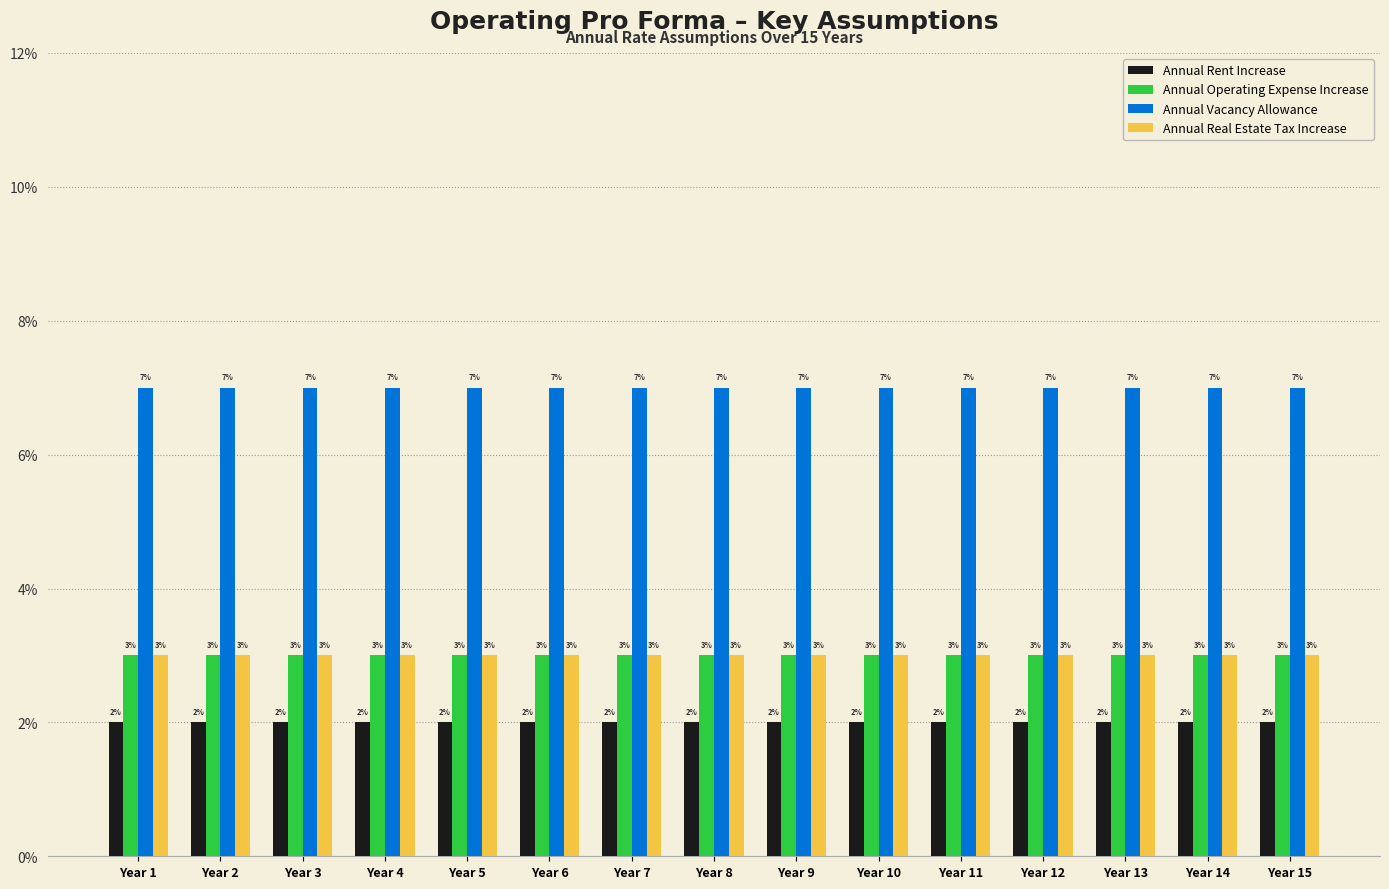

Is the value of Annual Vacancy Allowance at Year 11 greater than the value of Annual Operating Expense Increase at Year 4?

Yes